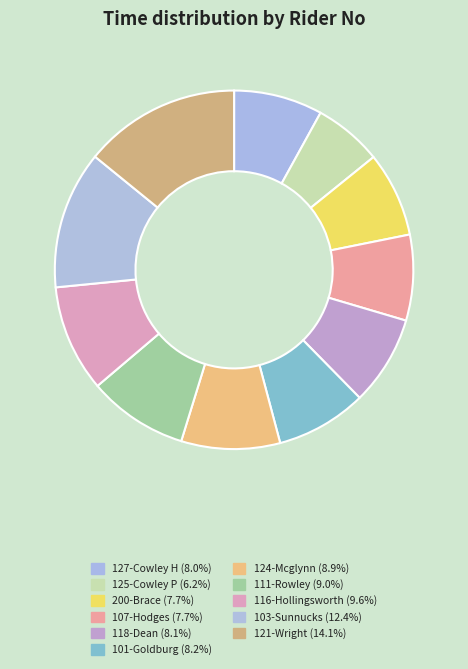

What is the largest slice in the pie chart?

121